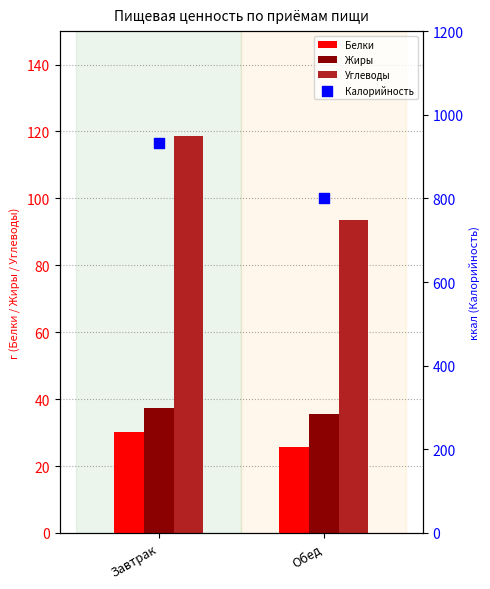

At how many categories does at least one series exceed 322?

2